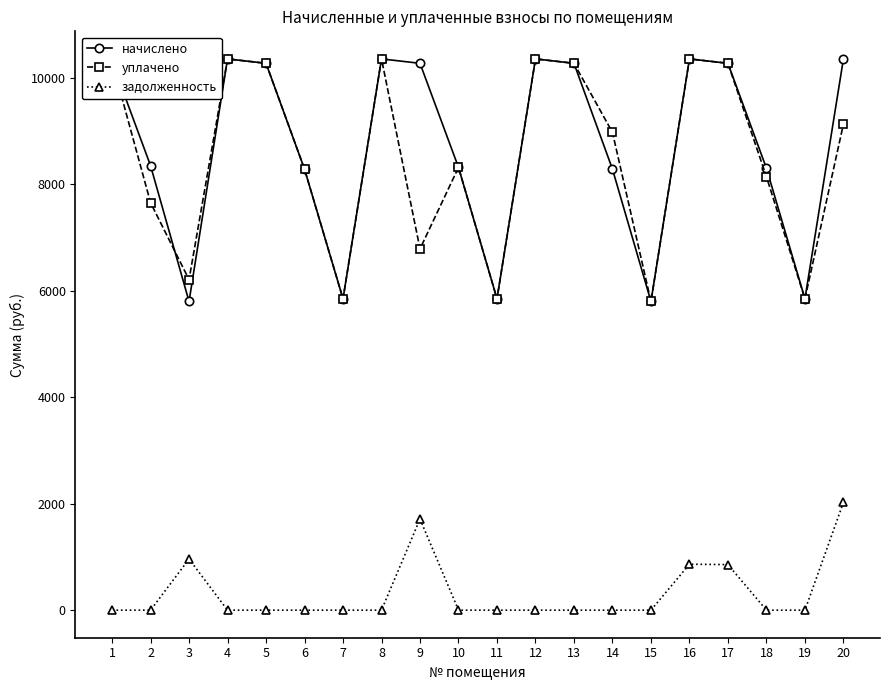

What is the value of the уплачено point at the 2nd from the left?

7650.7